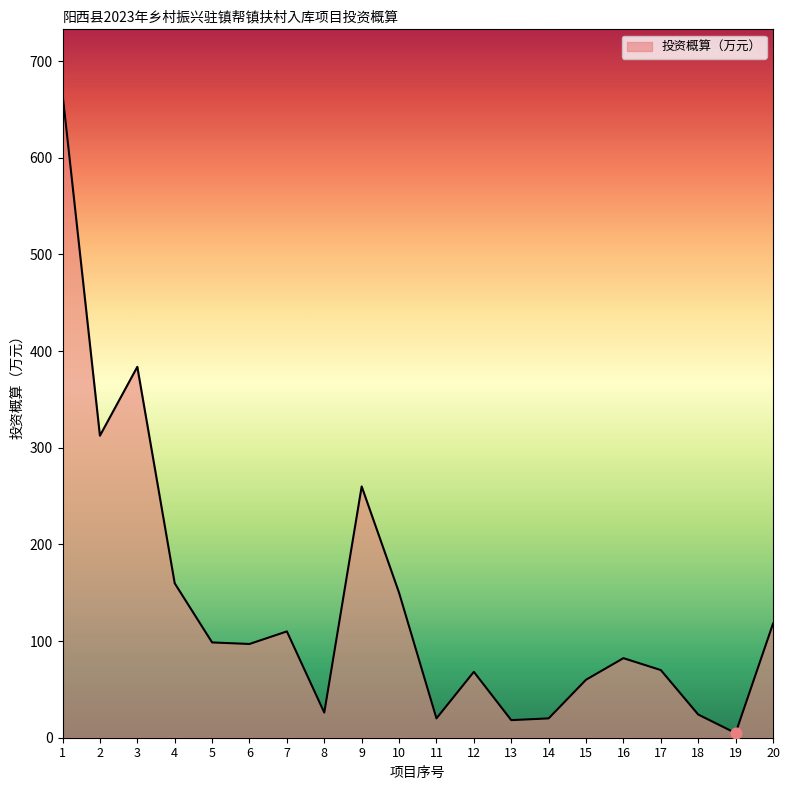

Approximately how many times larger is the value at 6 compared to 15?

1.6